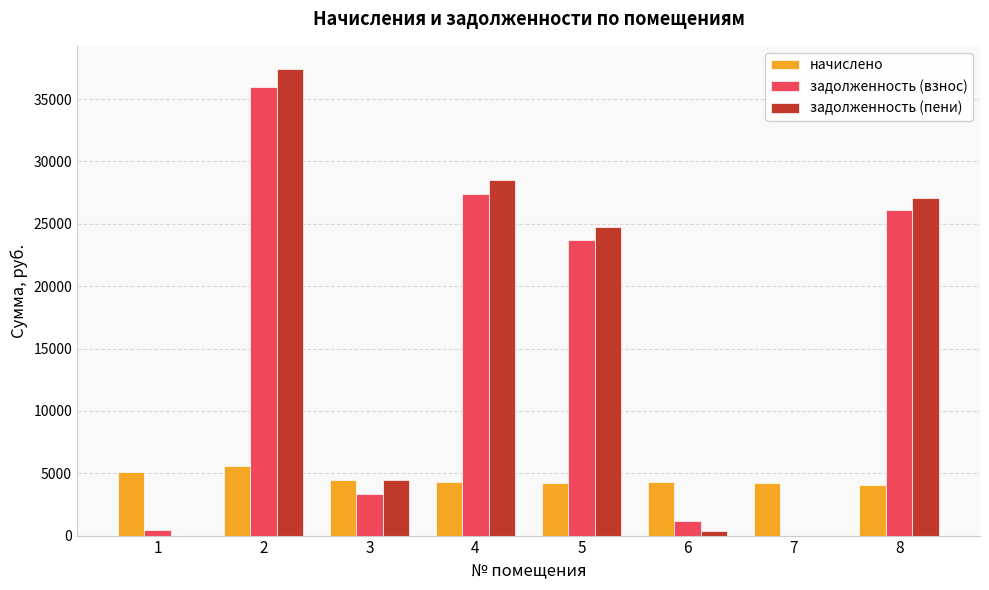

What are all the series names shown in the legend?

начислено, задолженность (взнос), задолженность (пени)